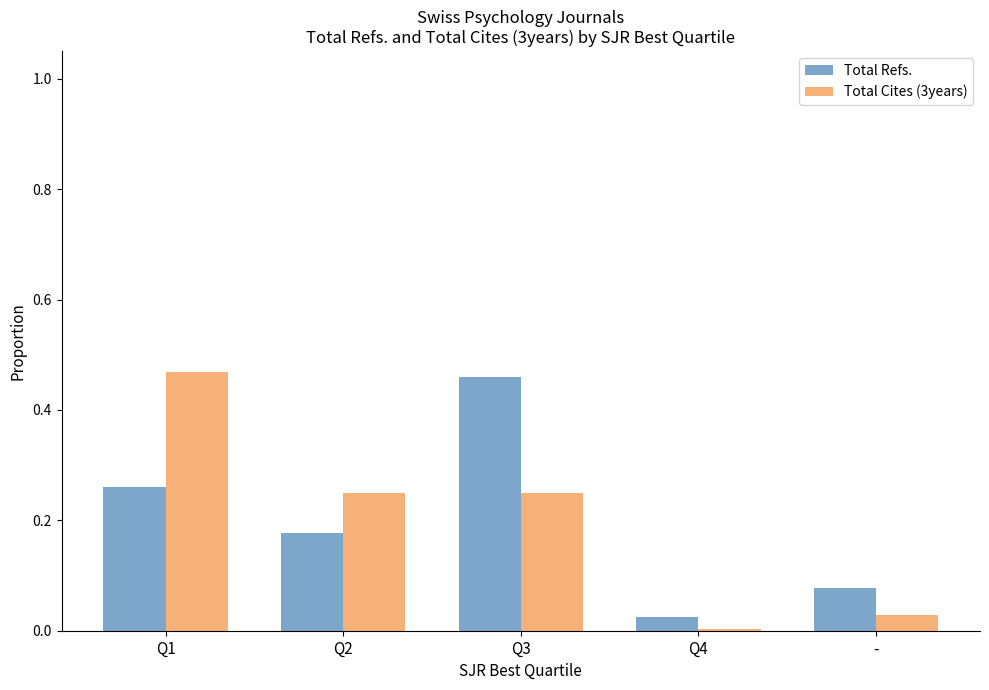

Rank the categories by Total Refs. value from highest to lowest.

Q3, Q1, Q2, -, Q4